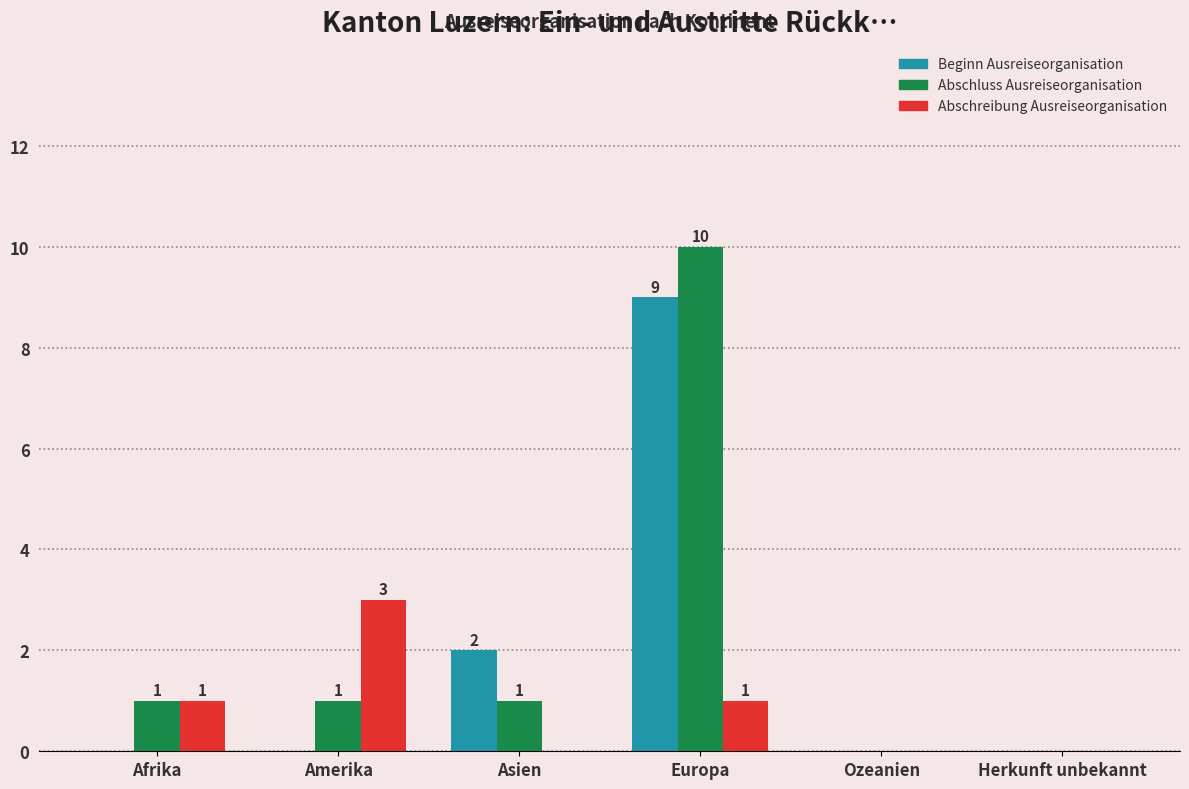

What is the sum of all Beginn Ausreiseorganisation values?

11